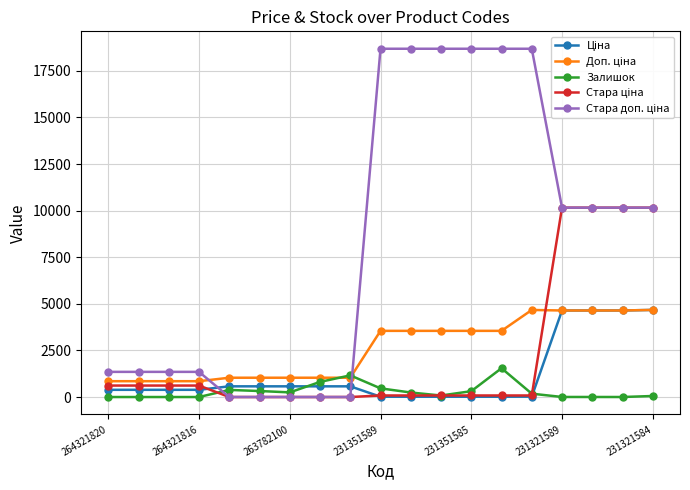

What is the greatest value displayed?

18684.0